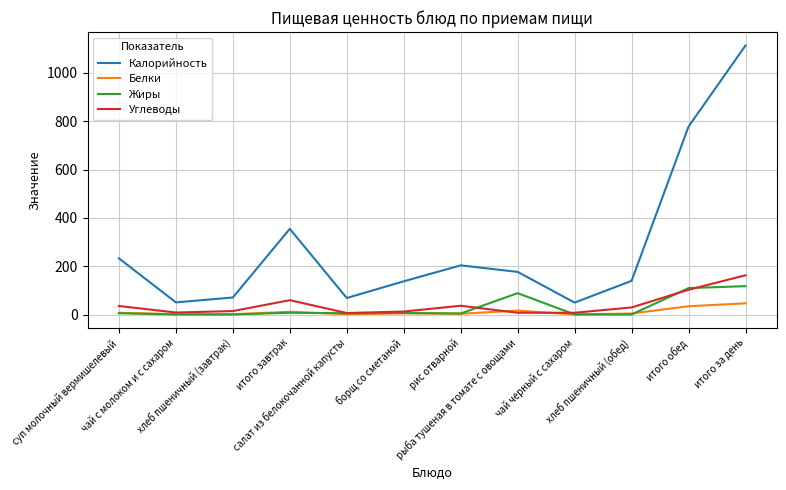

Does the chart have visible grid lines?

Yes